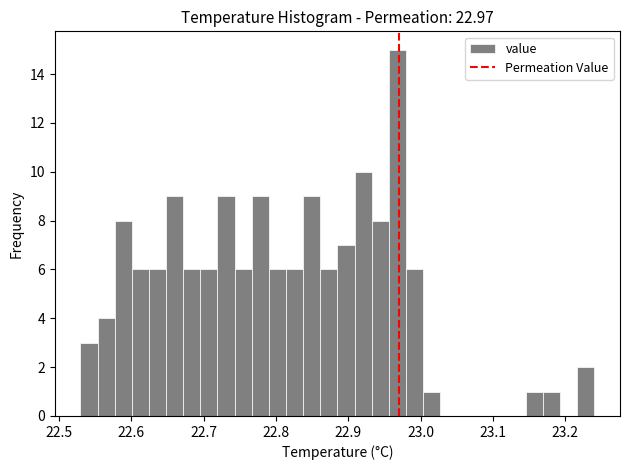

Read against the x-axis, roughly where is the centre of the tallest bar?

22.97